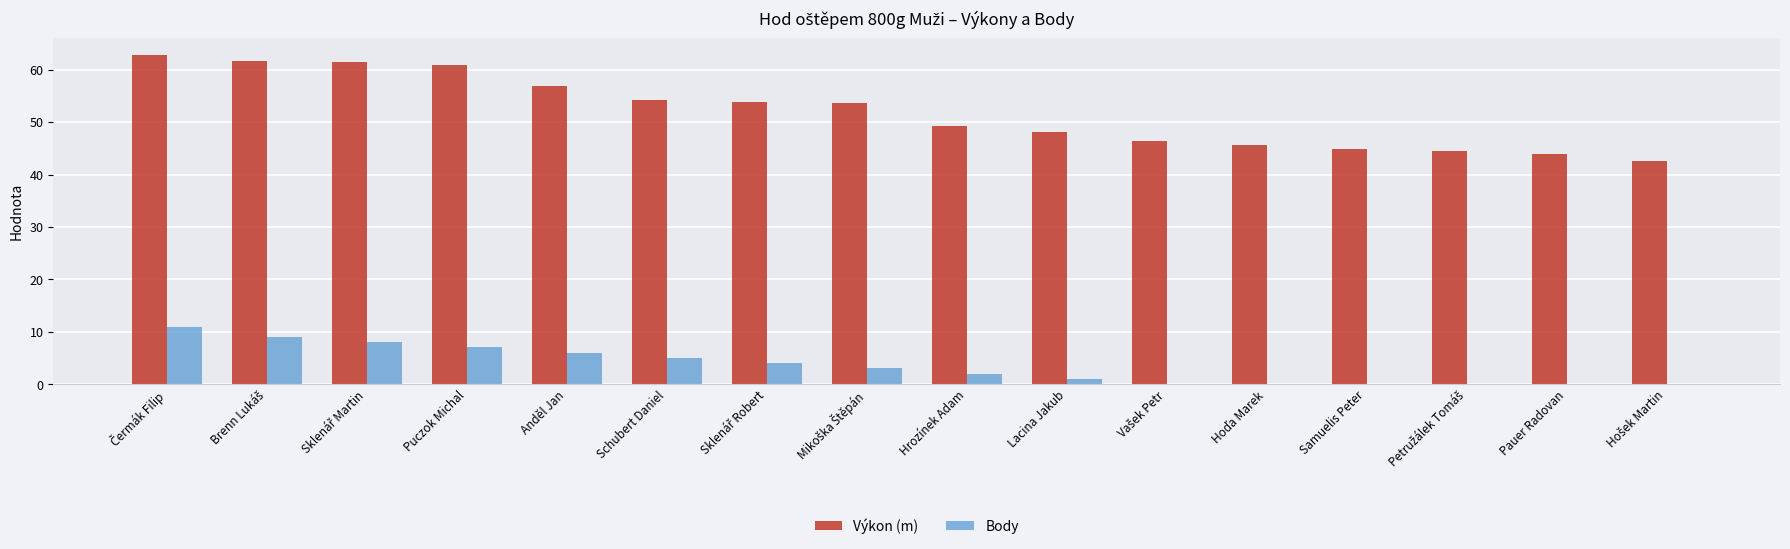

Which series has the largest total across all categories?

Výkon (m)